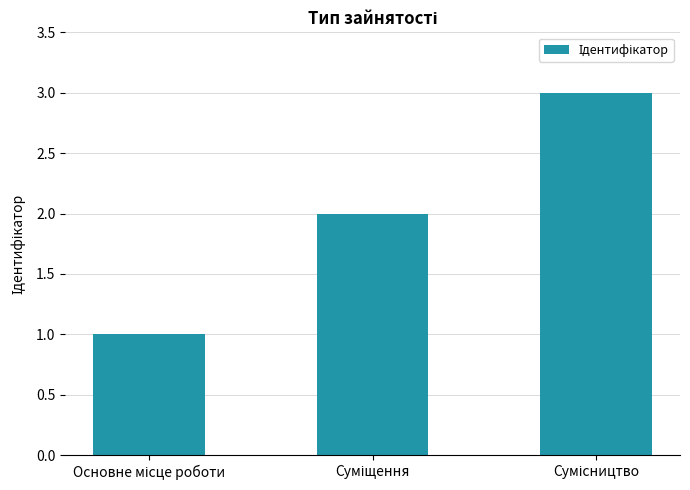

Count the number of data series in this chart.

1